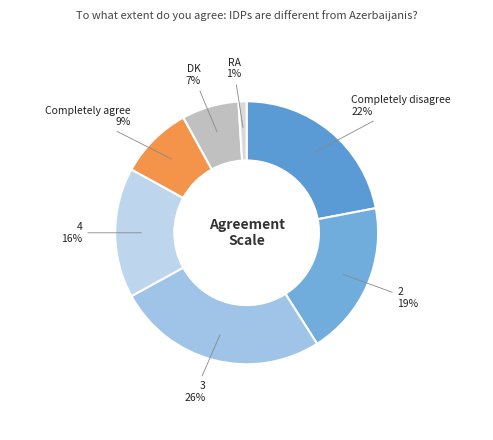

How many segments does this pie chart have?

7